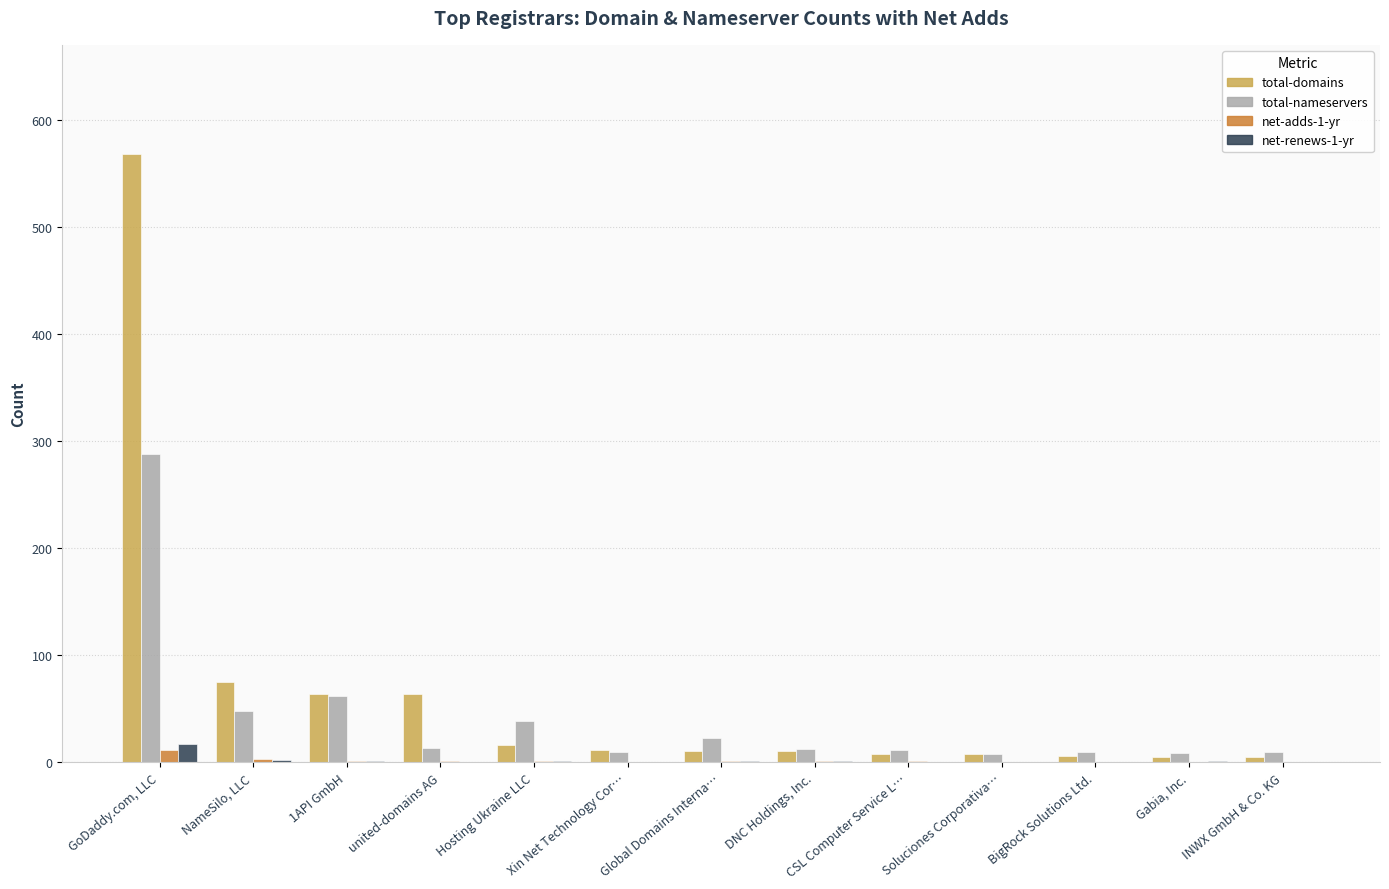

What is the greatest value displayed?

568